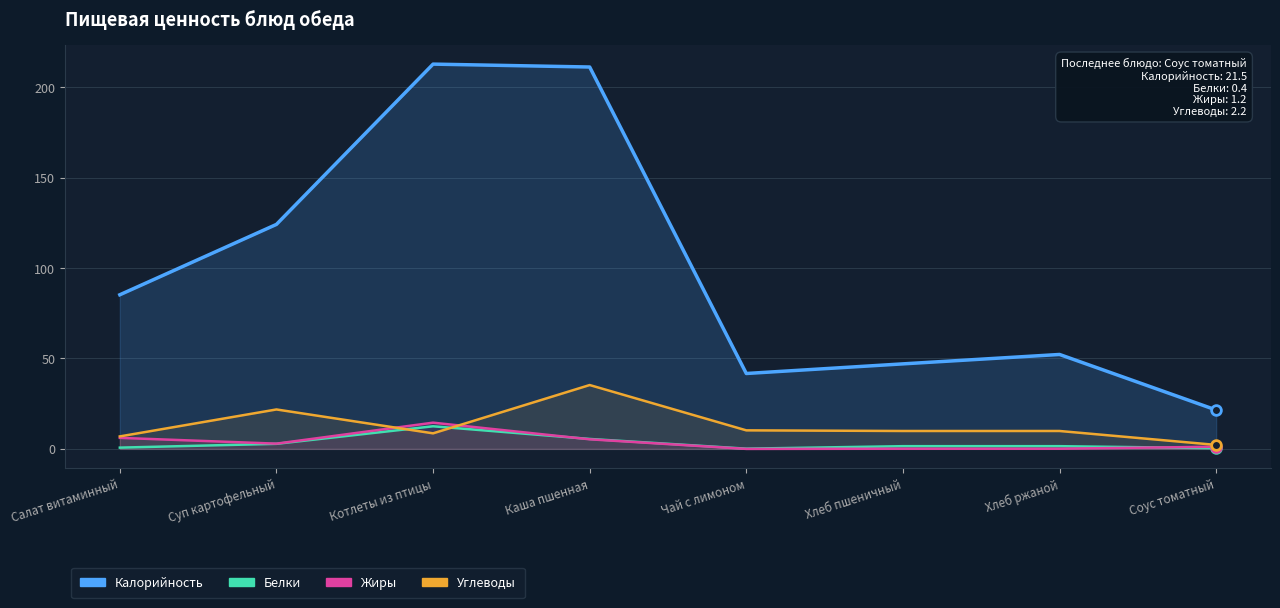

True or false: Калорийность and Углеводы cross at least once.

False